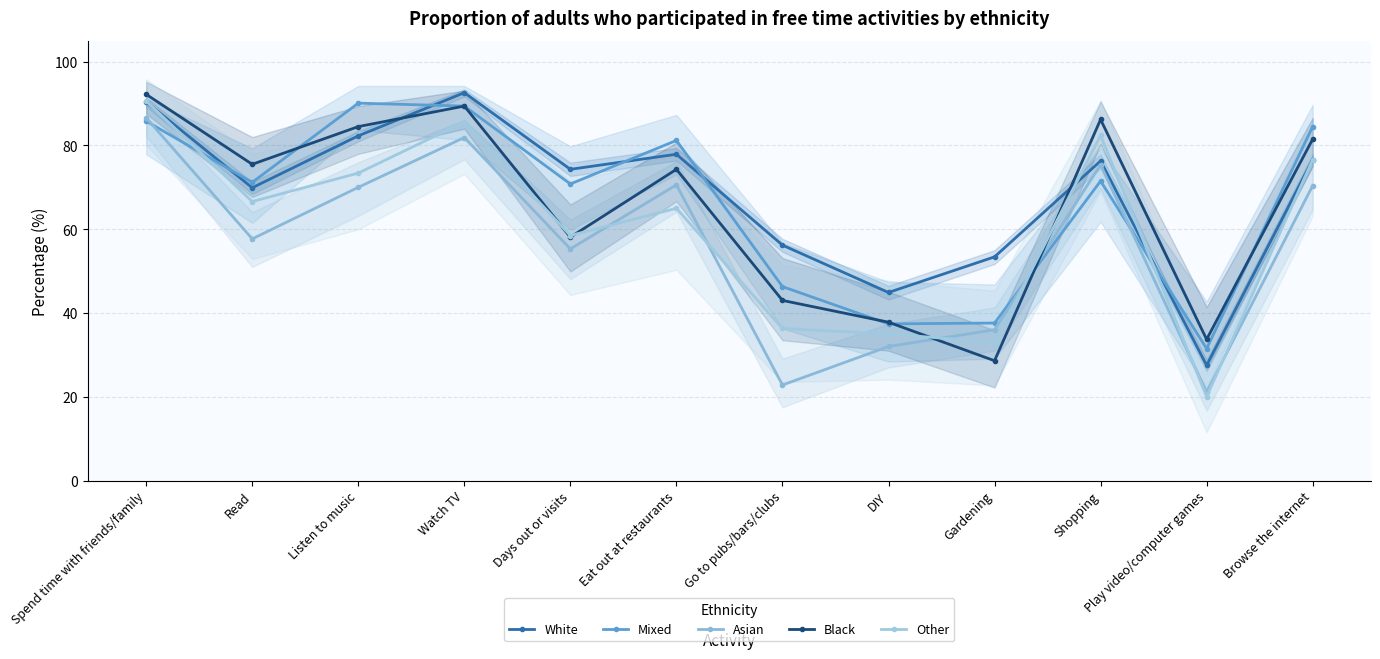

How many categories are shown in the chart?

12